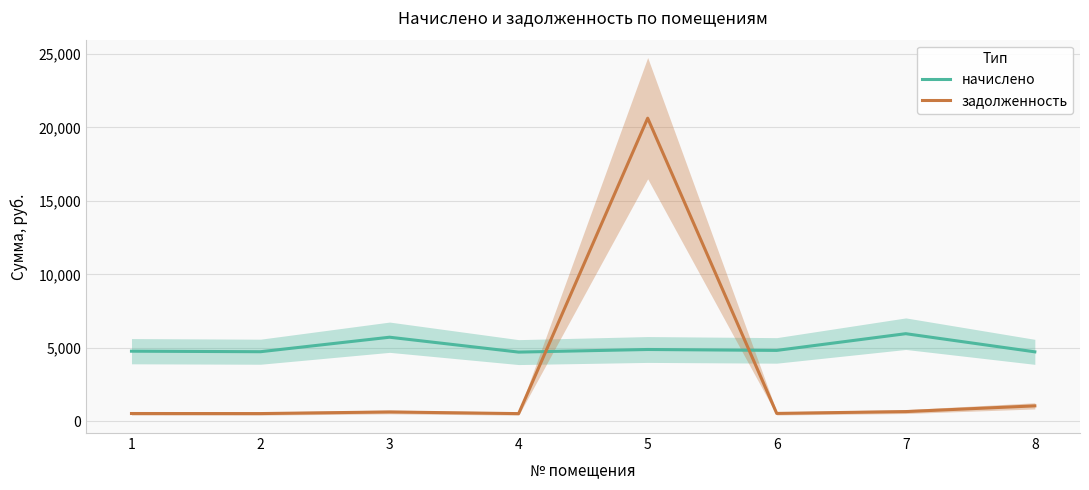

True or false: начислено has a value of 4770.2 at 1.

True